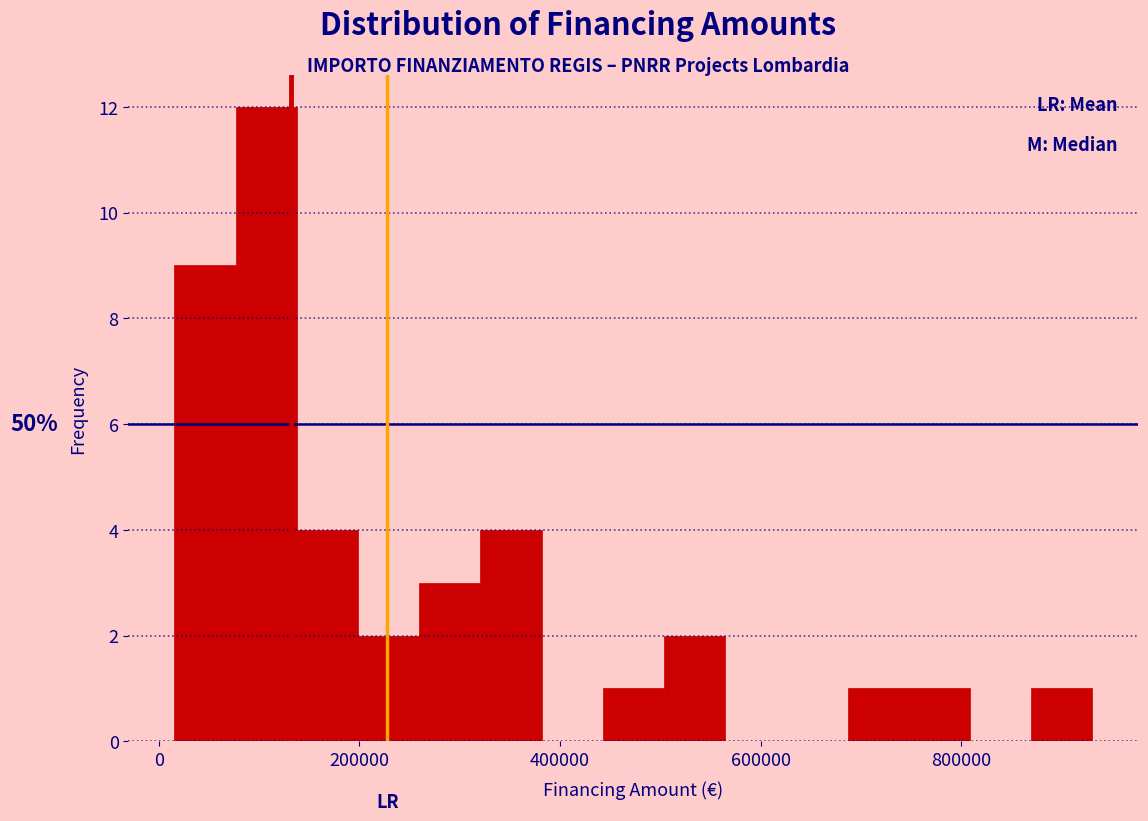

Around what value on the x-axis is the tallest bar? Give the approximate position of its centre, as read against the axis.

100000